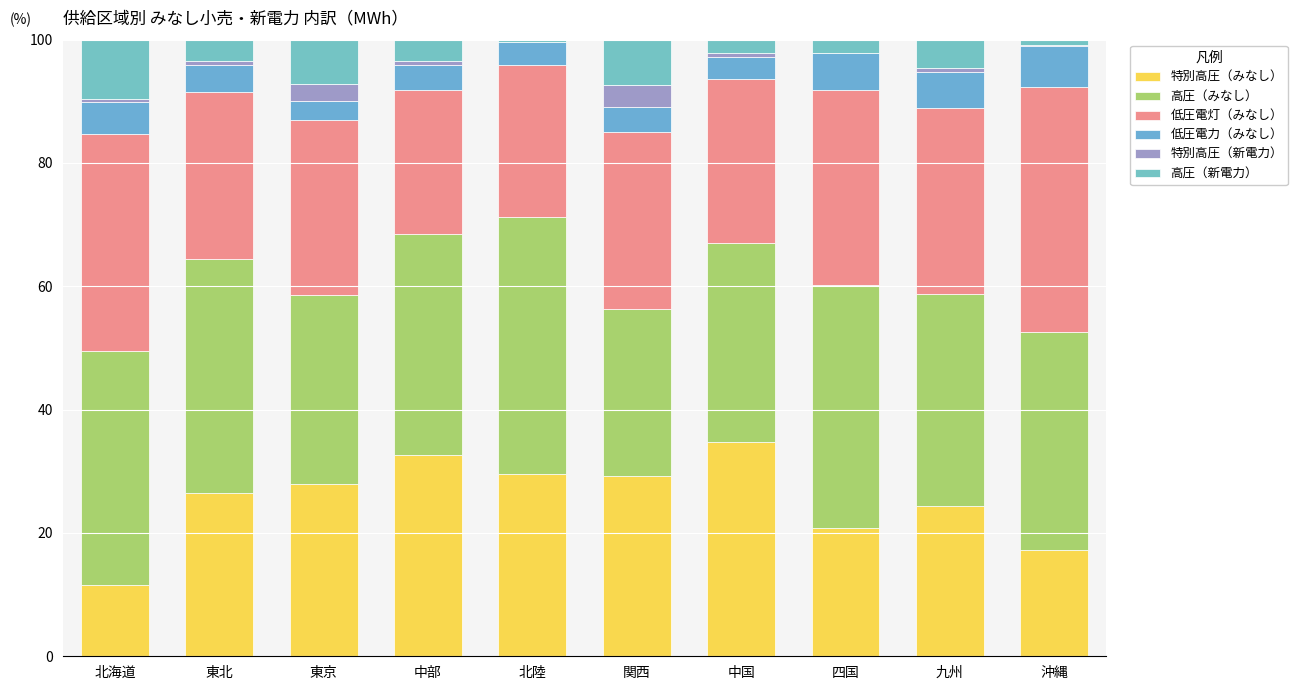

Are the bars horizontal?

No